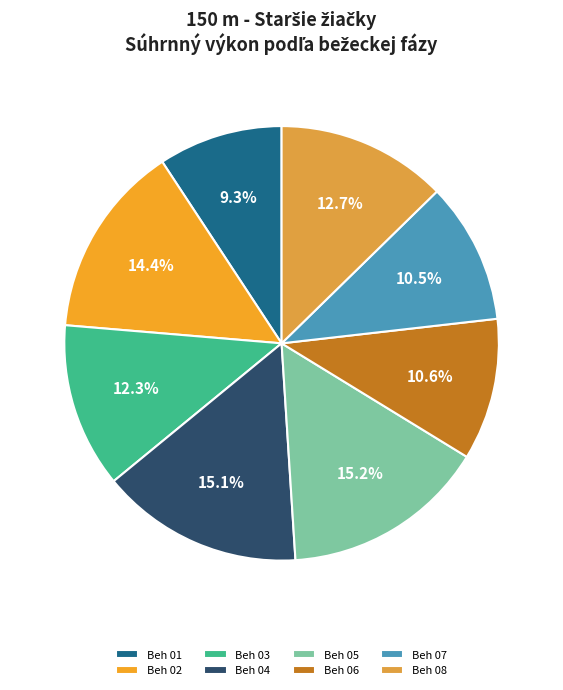

To the nearest percent, what is the combined percentage of Beh 06 and Beh 03?

23%